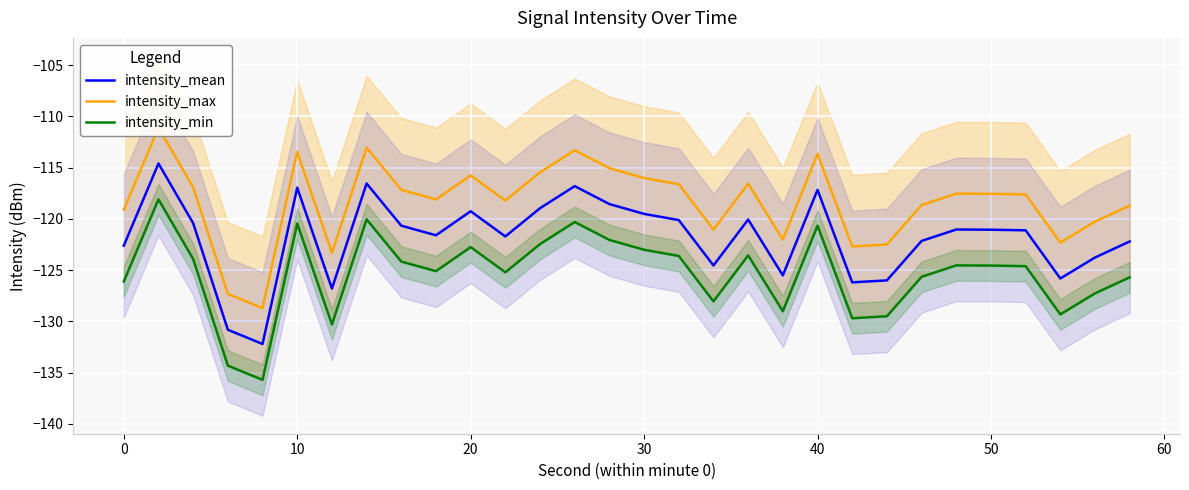

What is the difference between the highest and lowest values at 20?

7.0